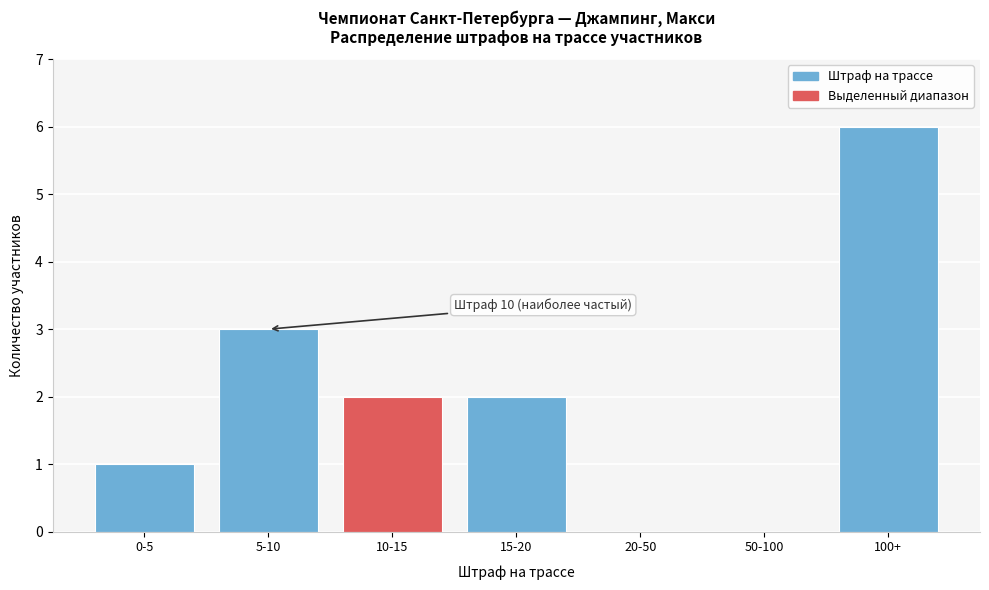

Reading left to right, what are all the values shown in this chart?

0-5=1	5-10=3	10-15=2	15-20=2	20-50=0	50-100=0	100+=6